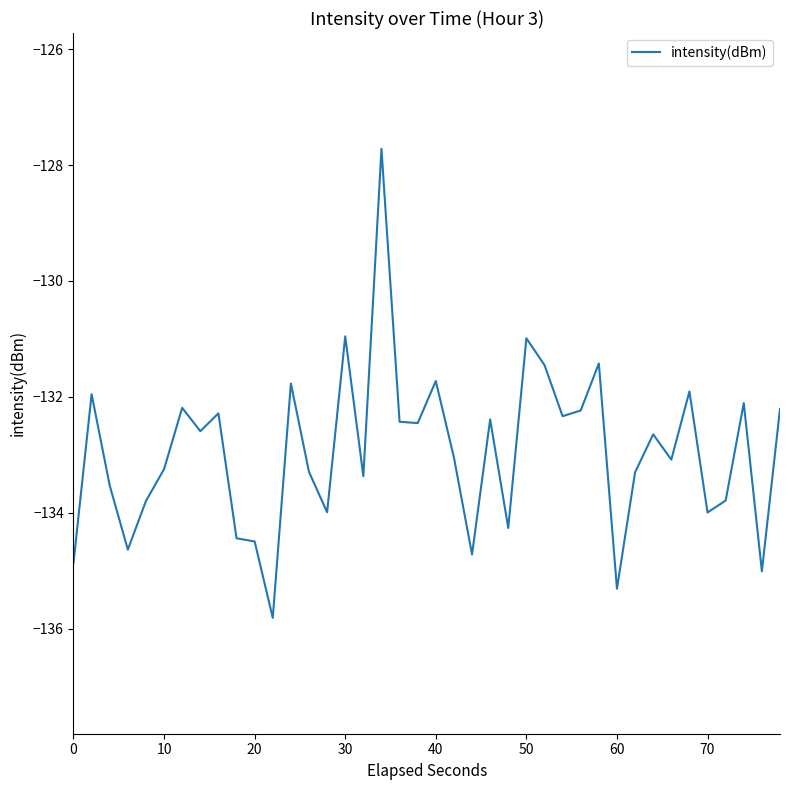

What is the smallest value displayed?

-135.8